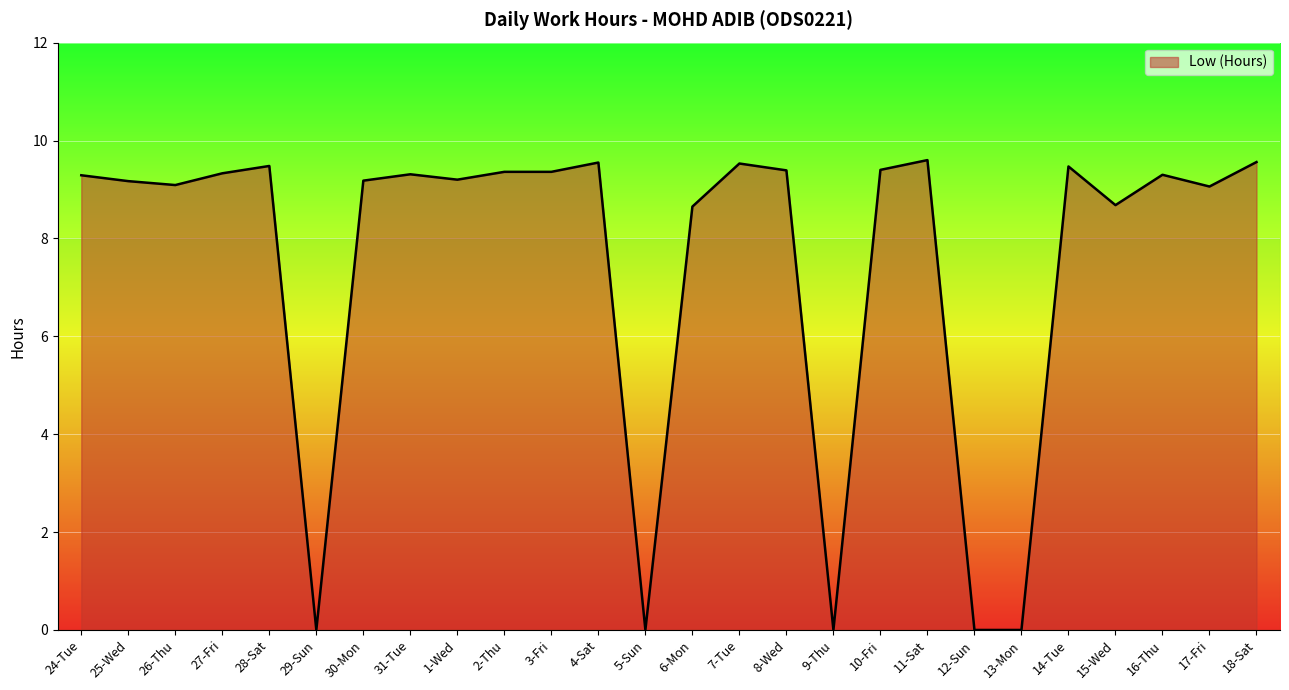

At which category does the data reach its first local peak?

28-Sat